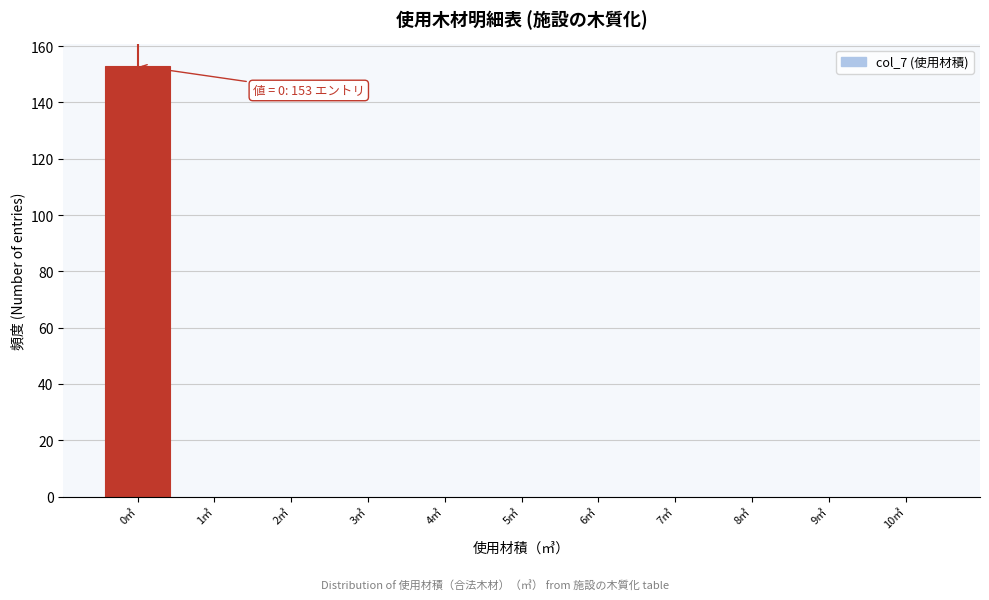

Which range on the x-axis has the tallest bar?

-0.5 to 0.5